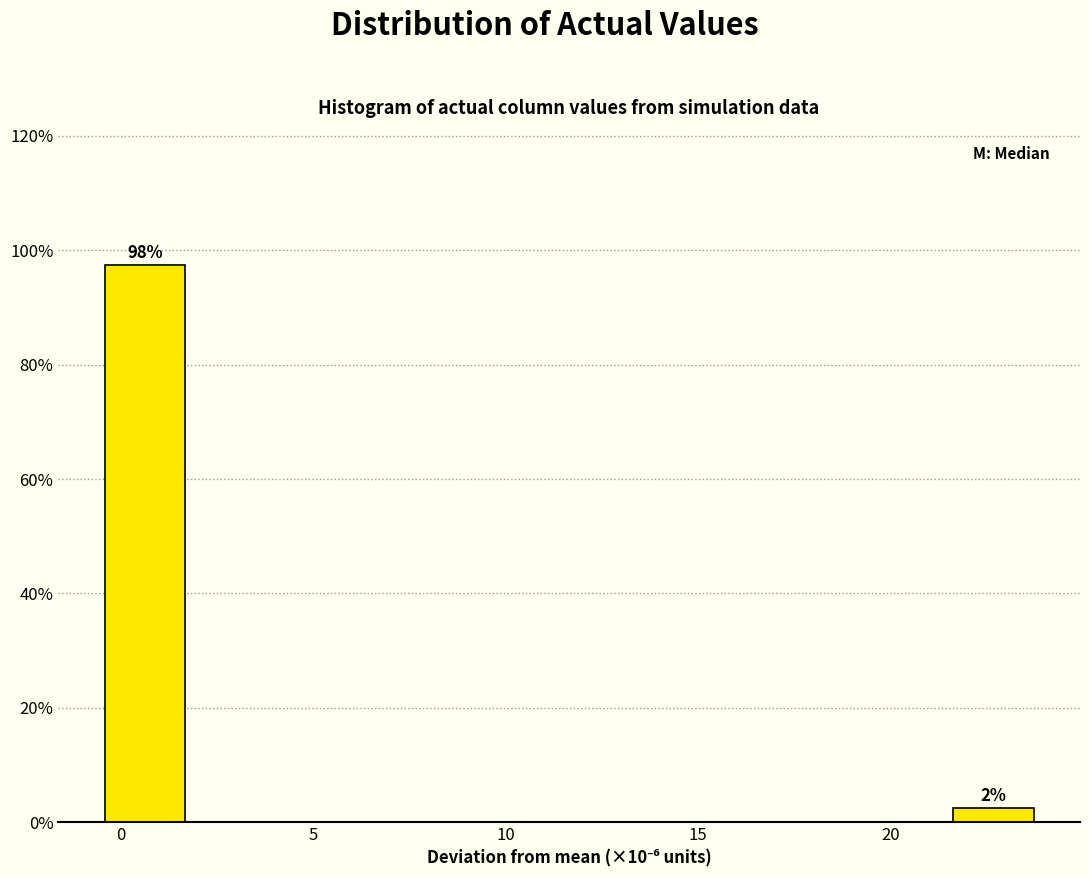

Over which range of the x-axis is the bar tallest?

-0.5 to 2.0